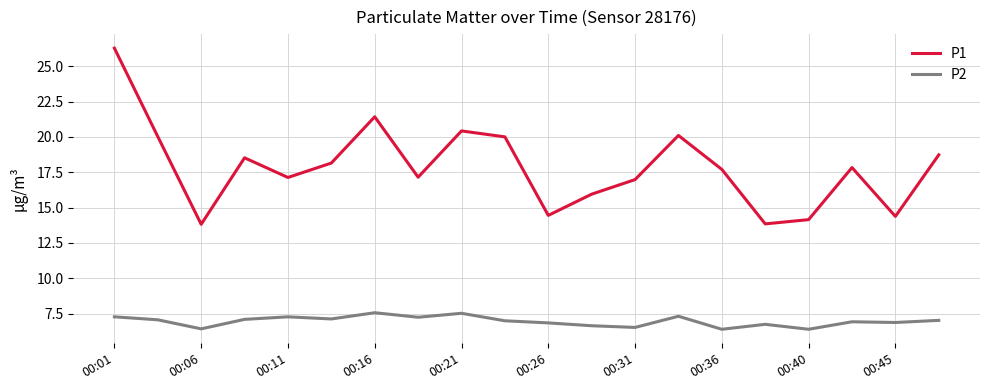

Which series has the widest spread of values?

P1